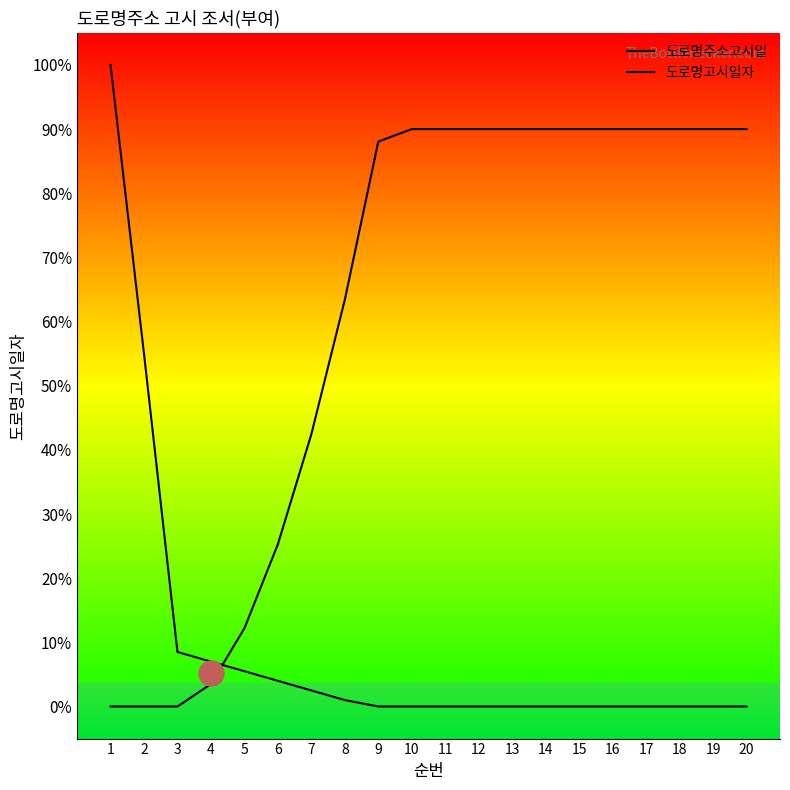

List the labels in order of 도로명주소고시일 value, largest first.

1, 2, 3, 4, 5, 6, 7, 8, 9, 10, 11, 12, 13, 14, 15, 16, 17, 18, 19, 20